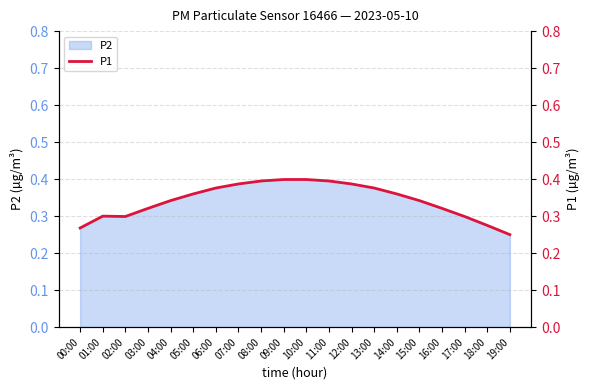

How many categories are shown in the chart?

20